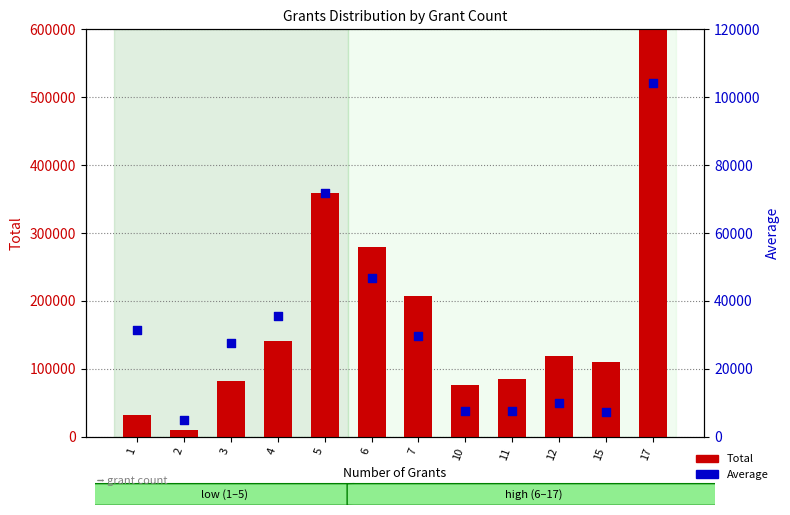

Is the value of Average at 1 greater than the value of Total at 11?

No